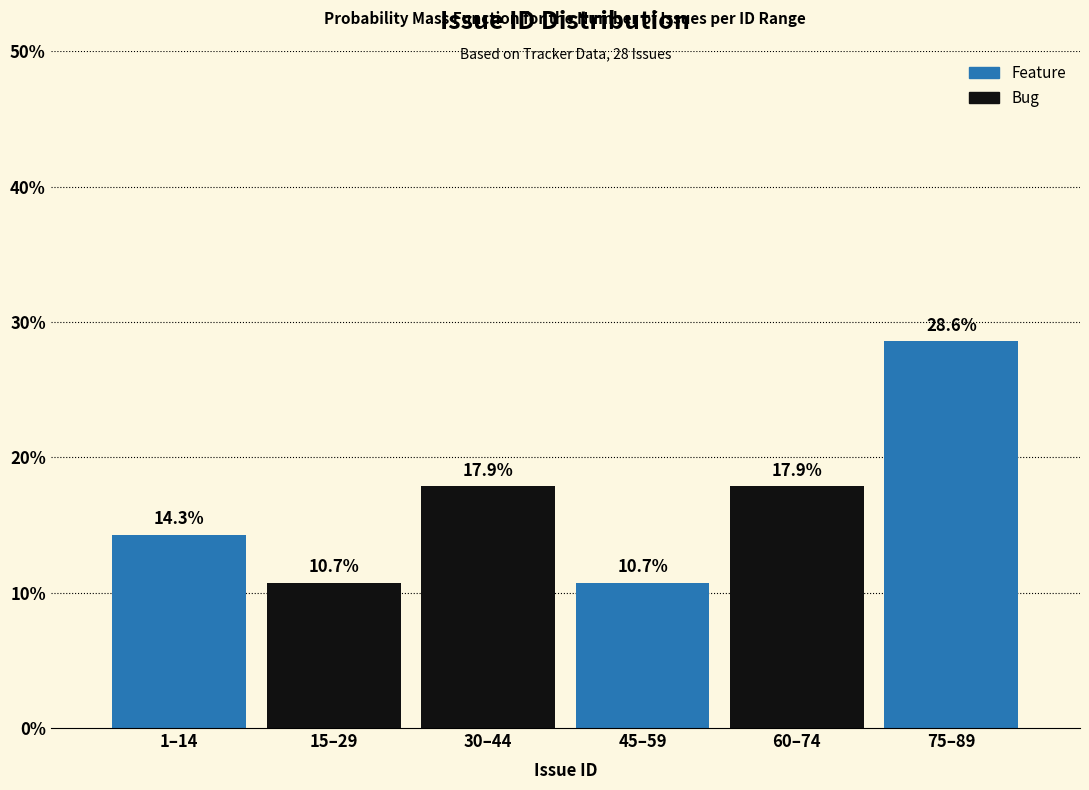

Reading left to right, list all the values displayed in this chart.

14.3	10.7	17.9	10.7	17.9	28.6